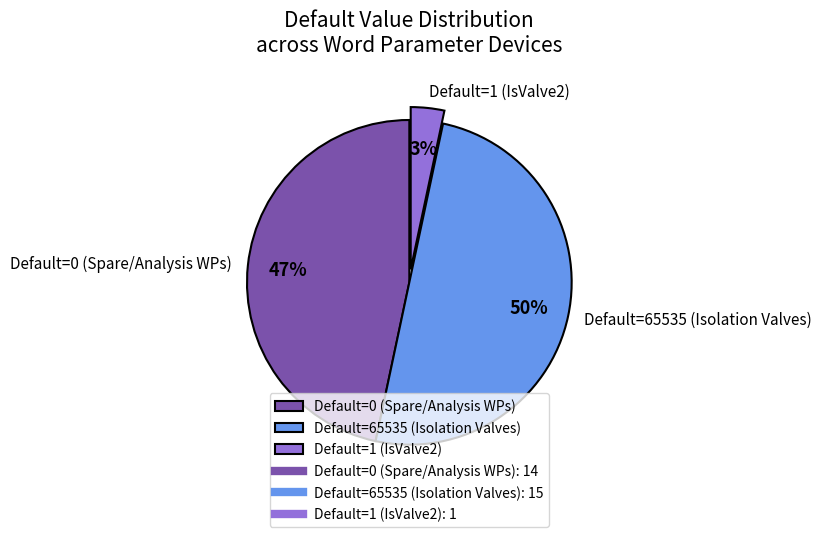

Is it true that Default=1 (IsValve2) is 3% of the pie?

True